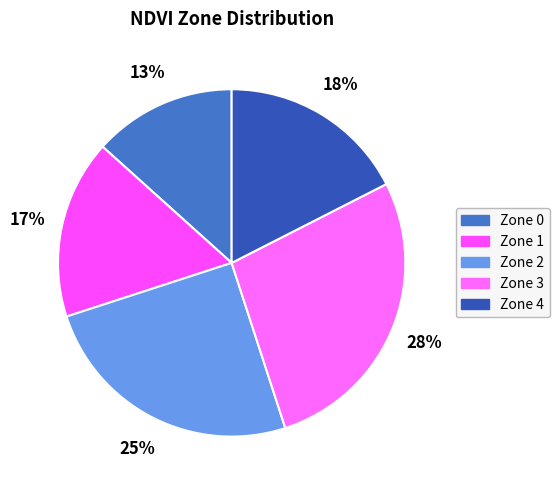

How many segments does this pie chart have?

5